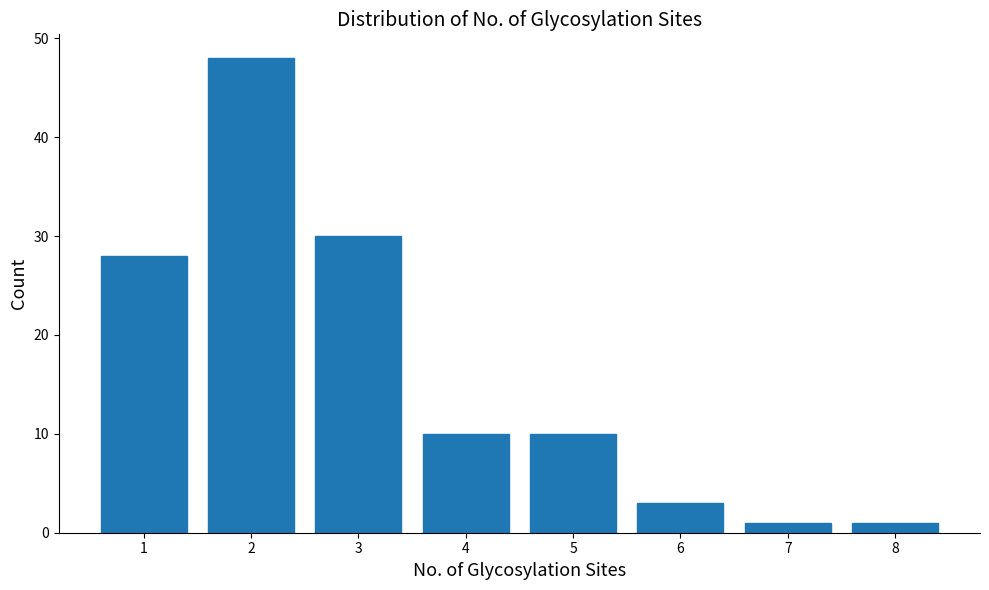

Reading right to left, what are all the values shown in this chart?

8=1	7=1	6=3	5=10	4=10	3=30	2=48	1=28